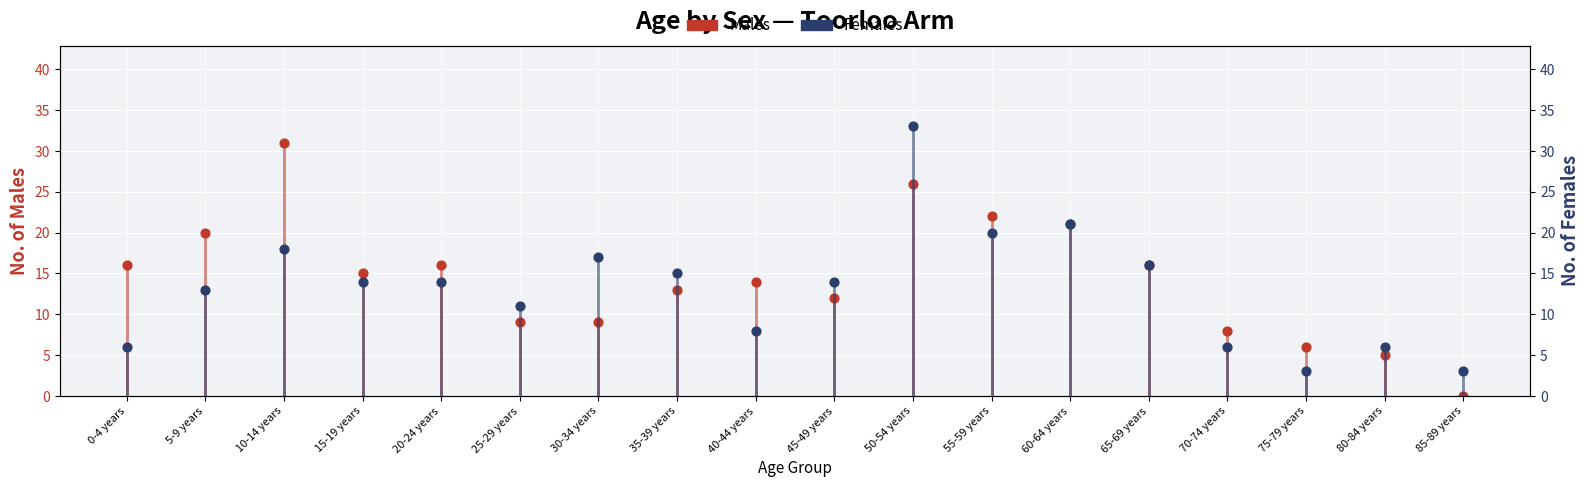

At which category is the sum across all series the highest?

50-54 years